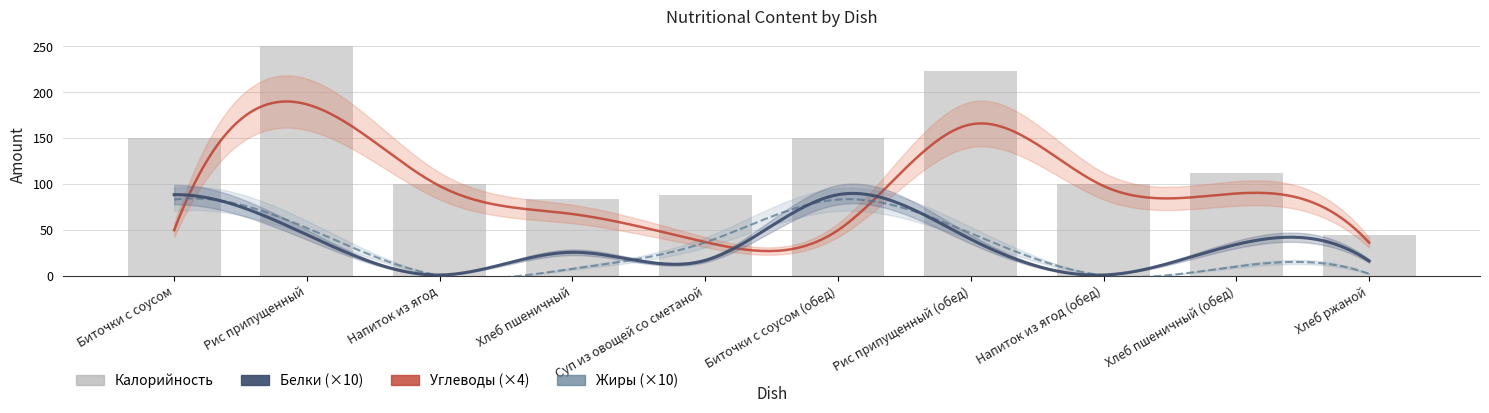

Between Хлеб ржаной and Биточки с соусом, which is larger?

Биточки с соусом